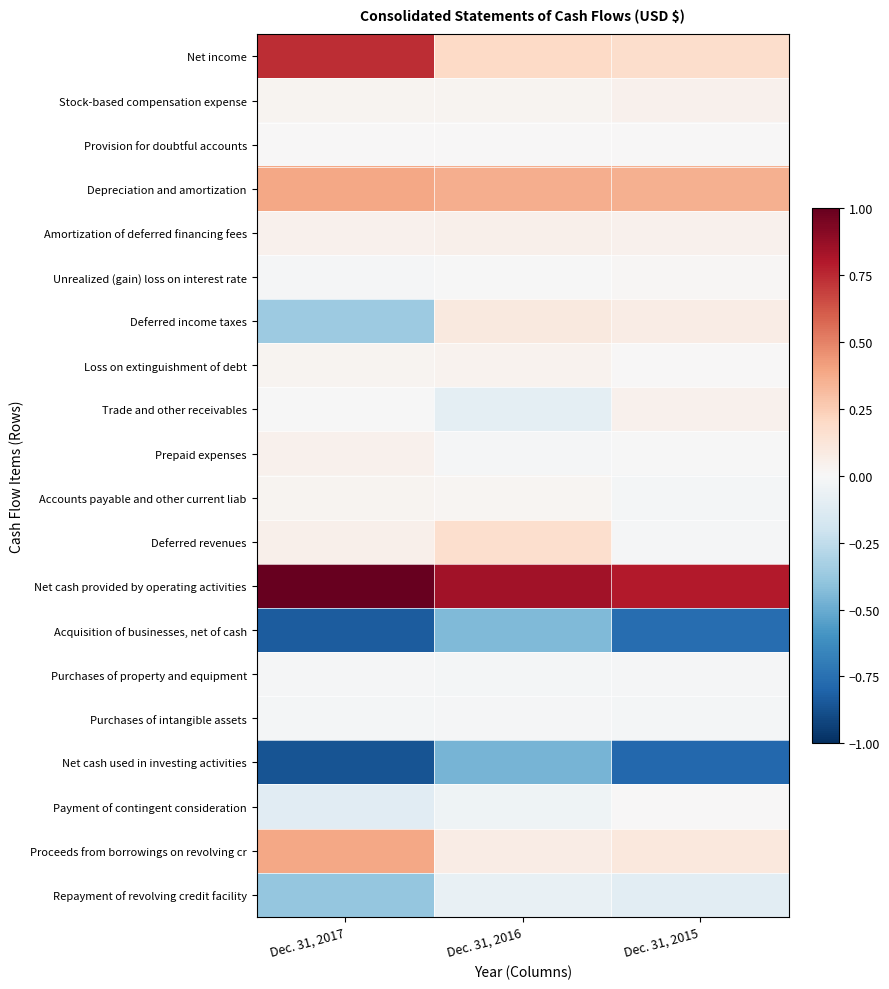

Reading right to left, what are all the values shown in this chart?

Net income: Dec. 31, 2015=0.2	Dec. 31, 2016=0.2	Dec. 31, 2017=0.7
Stock-based compensation expense: Dec. 31, 2015=0.0	Dec. 31, 2016=0.0	Dec. 31, 2017=0.0
Provision for doubtful accounts: Dec. 31, 2015=0.0	Dec. 31, 2016=0.0	Dec. 31, 2017=0.0
Depreciation and amortization: Dec. 31, 2015=0.4	Dec. 31, 2016=0.4	Dec. 31, 2017=0.4
Amortization of deferred financing fees: Dec. 31, 2015=0.0	Dec. 31, 2016=0.0	Dec. 31, 2017=0.0
Unrealized (gain) loss on interest rate: Dec. 31, 2015=0.0	Dec. 31, 2016=-0.0	Dec. 31, 2017=-0.0
Deferred income taxes: Dec. 31, 2015=0.1	Dec. 31, 2016=0.1	Dec. 31, 2017=-0.4
Loss on extinguishment of debt: Dec. 31, 2015=0.0	Dec. 31, 2016=0.0	Dec. 31, 2017=0.0
Trade and other receivables: Dec. 31, 2015=0.0	Dec. 31, 2016=-0.1	Dec. 31, 2017=-0.0
Prepaid expenses: Dec. 31, 2015=-0.0	Dec. 31, 2016=-0.0	Dec. 31, 2017=0.0
Accounts payable and other current liab: Dec. 31, 2015=-0.0	Dec. 31, 2016=0.0	Dec. 31, 2017=0.0
Deferred revenues: Dec. 31, 2015=-0.0	Dec. 31, 2016=0.2	Dec. 31, 2017=0.0
Net cash provided by operating activities: Dec. 31, 2015=0.8	Dec. 31, 2016=0.8	Dec. 31, 2017=1.0
Acquisition of businesses, net of cash: Dec. 31, 2015=-0.8	Dec. 31, 2016=-0.4	Dec. 31, 2017=-0.8
Purchases of property and equipment: Dec. 31, 2015=-0.0	Dec. 31, 2016=-0.0	Dec. 31, 2017=-0.0
Purchases of intangible assets: Dec. 31, 2015=-0.0	Dec. 31, 2016=-0.0	Dec. 31, 2017=-0.0
Net cash used in investing activities: Dec. 31, 2015=-0.8	Dec. 31, 2016=-0.5	Dec. 31, 2017=-0.9
Payment of contingent consideration: Dec. 31, 2015=0.0	Dec. 31, 2016=-0.0	Dec. 31, 2017=-0.1
Proceeds from borrowings on revolving cr: Dec. 31, 2015=0.1	Dec. 31, 2016=0.1	Dec. 31, 2017=0.4
Repayment of revolving credit facility: Dec. 31, 2015=-0.1	Dec. 31, 2016=-0.1	Dec. 31, 2017=-0.4